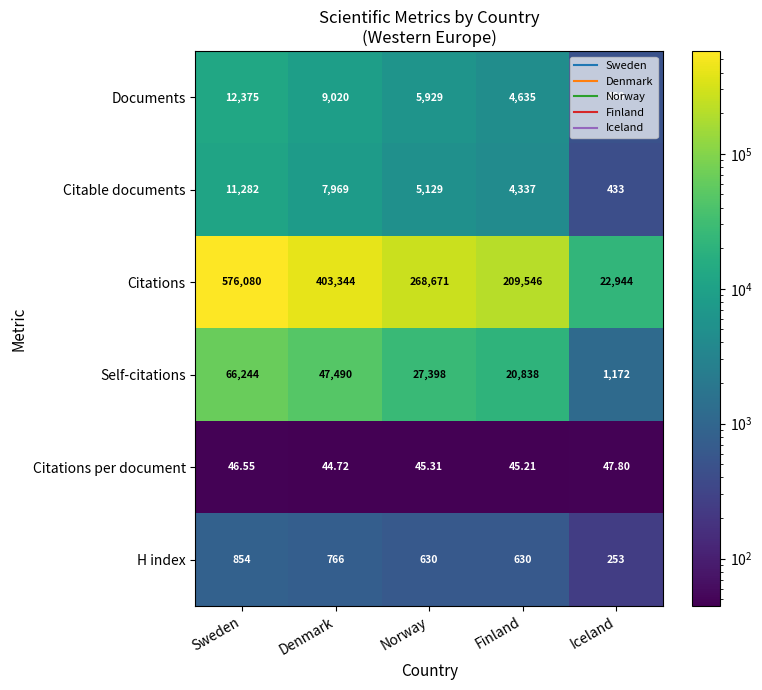

Between Sweden and Finland, which series saw the biggest shift?

Citations